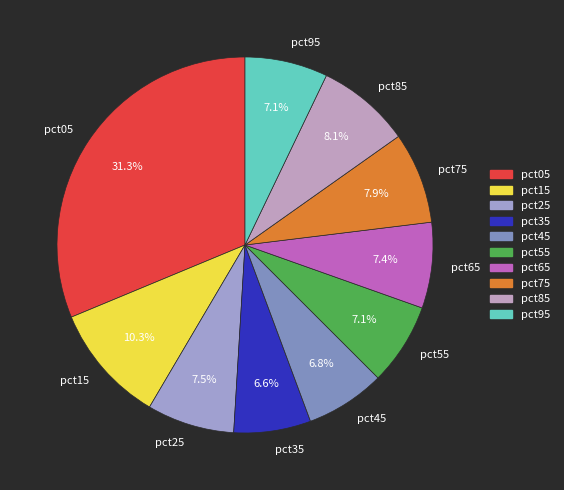

What percentage is the pct35 slice, to the nearest percent?

7%